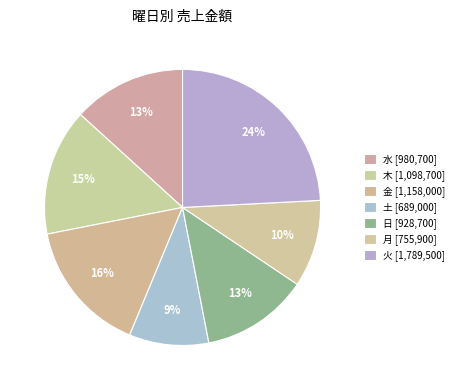

How many slices are in this pie chart?

7